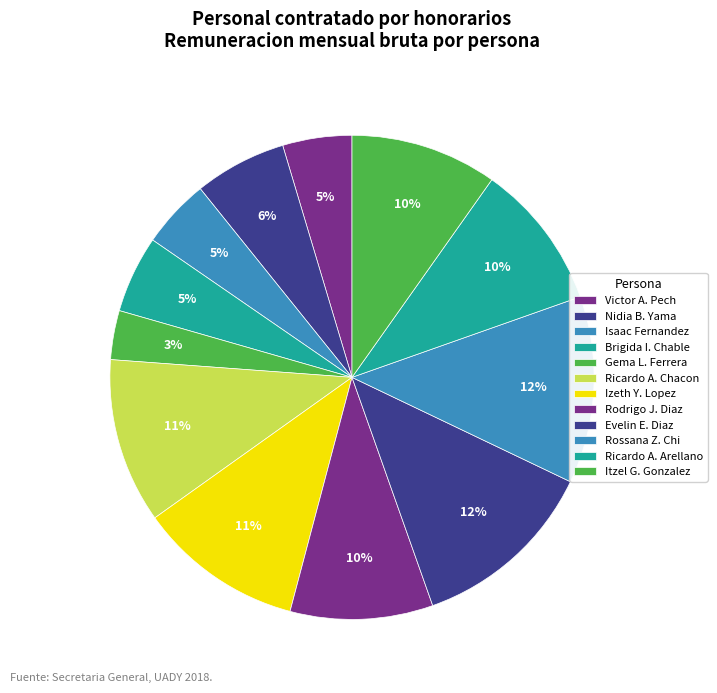

To the nearest percent, what is the difference between the largest and smallest slice percentages?

9%